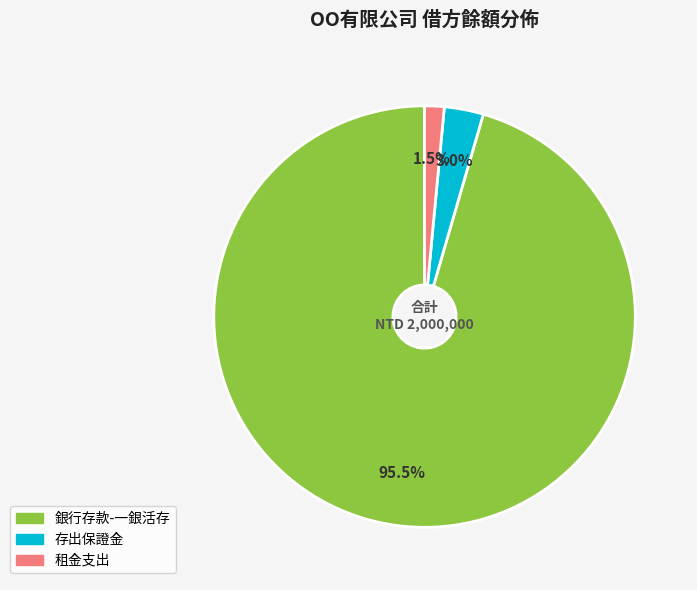

How many segments does this pie chart have?

3